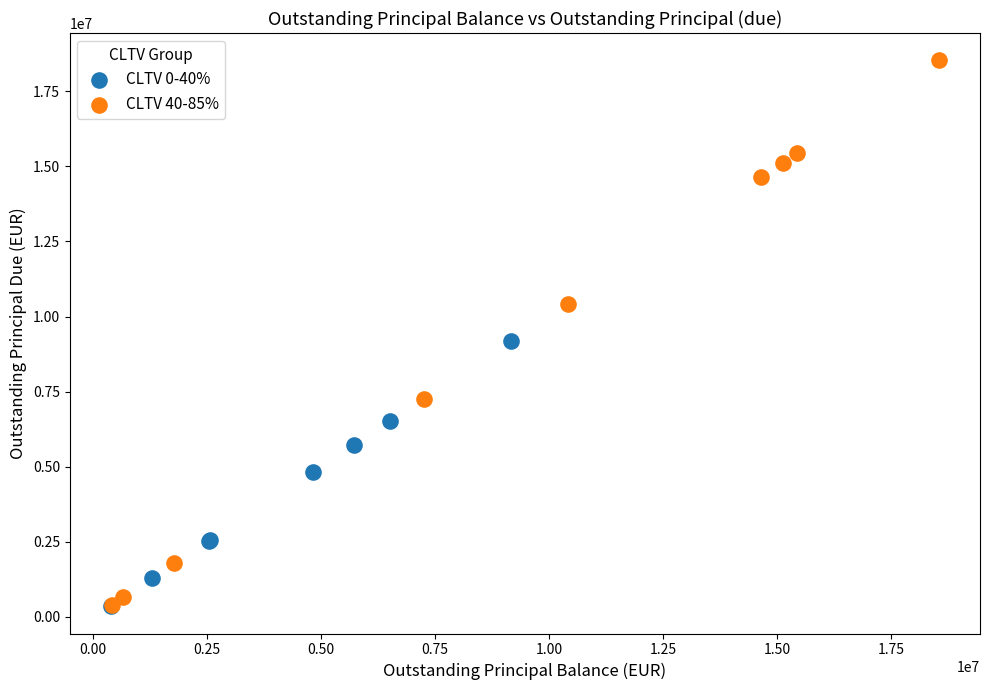

Which series reaches the maximum Y coordinate?

CLTV 40-85%